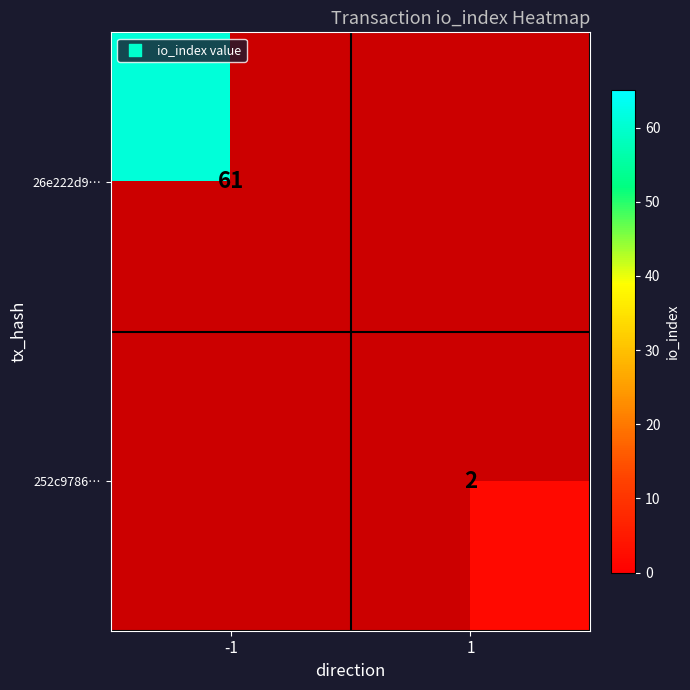

True or false: 26e222d9… has a value of 34 at -1.

False